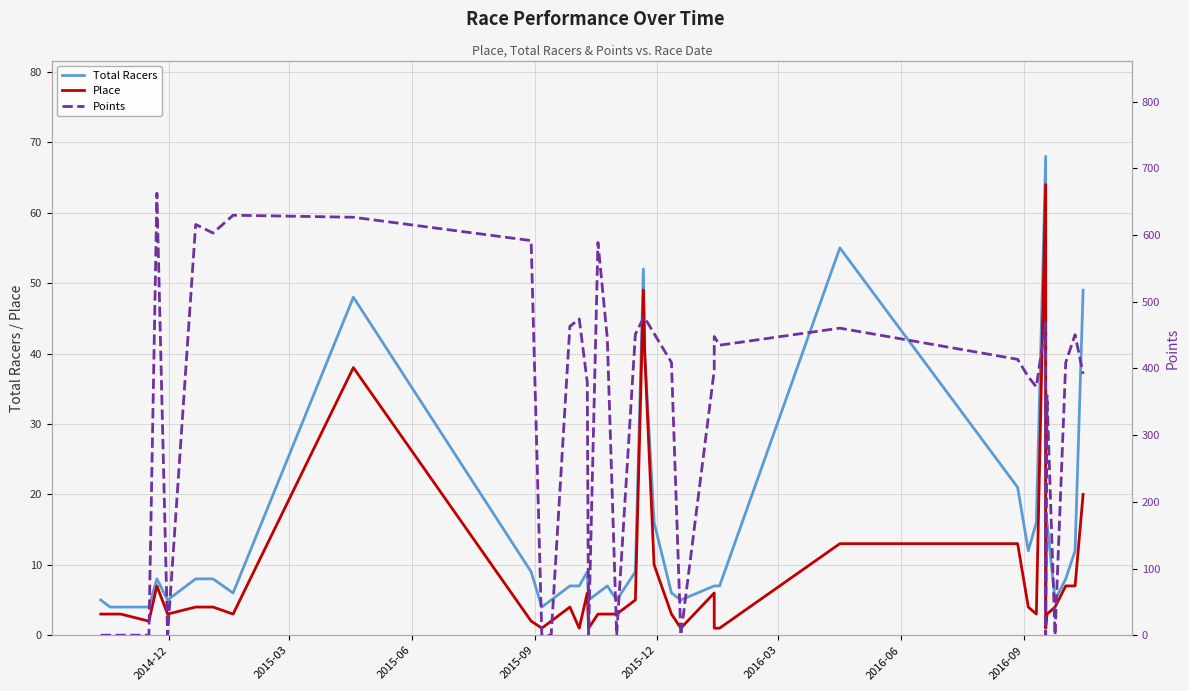

True or false: Points and Place intersect in this chart.

True